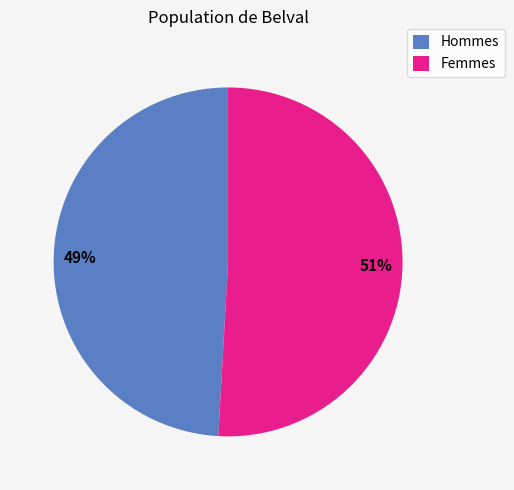

Combined, do Hommes and Femmes account for over 50%?

Yes